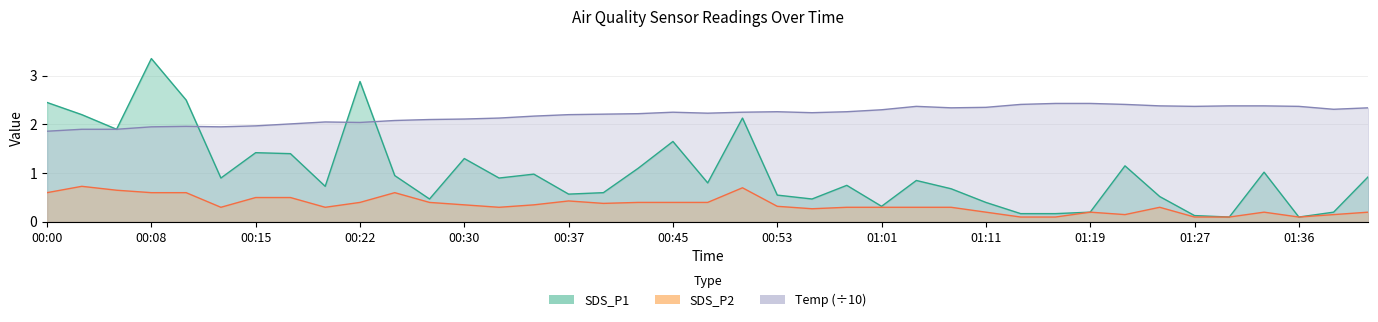

What is the average value of the SDS_P2 series?

0.3